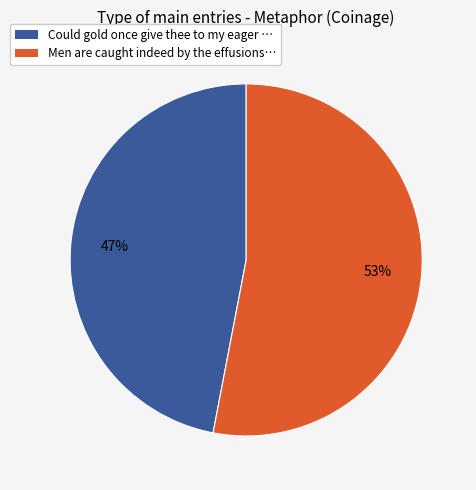

Is there a majority slice in this chart?

Yes